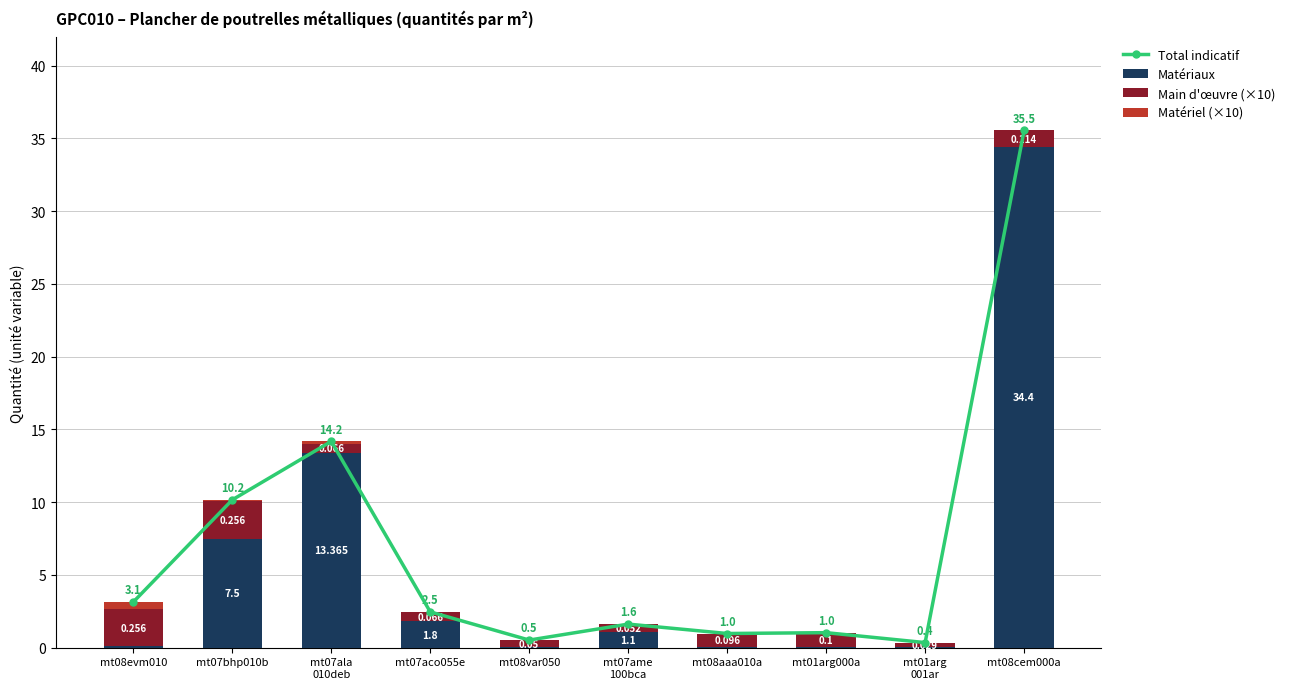

Reading left to right, list all the values displayed in this chart.

Total indicatif: mt08evm010=3.1	mt07bhp010b=10.2	mt07ala
010deb=14.2	mt07aco055e=2.5	mt08var050=0.5	mt07ame
100bca=1.6	mt08aaa010a=1.0	mt01arg000a=1.0	mt01arg
001ar=0.4	mt08cem000a=35.5
Matériaux: mt08evm010=0.1	mt07bhp010b=7.5	mt07ala
010deb=13.4	mt07aco055e=1.8	mt08var050=0.0	mt07ame
100bca=1.1	mt08aaa010a=0.0	mt01arg000a=0.0	mt01arg
001ar=0.1	mt08cem000a=34.4
Main d'œuvre (×10): mt08evm010=2.6	mt07bhp010b=2.6	mt07ala
010deb=0.7	mt07aco055e=0.7	mt08var050=0.5	mt07ame
100bca=0.5	mt08aaa010a=1.0	mt01arg000a=1.0	mt01arg
001ar=0.3	mt08cem000a=1.1
Matériel (×10): mt08evm010=0.5	mt07bhp010b=0.1	mt07ala
010deb=0.1	mt07aco055e=0.0	mt08var050=0.0	mt07ame
100bca=0.0	mt08aaa010a=0.0	mt01arg000a=0.0	mt01arg
001ar=0.0	mt08cem000a=0.0